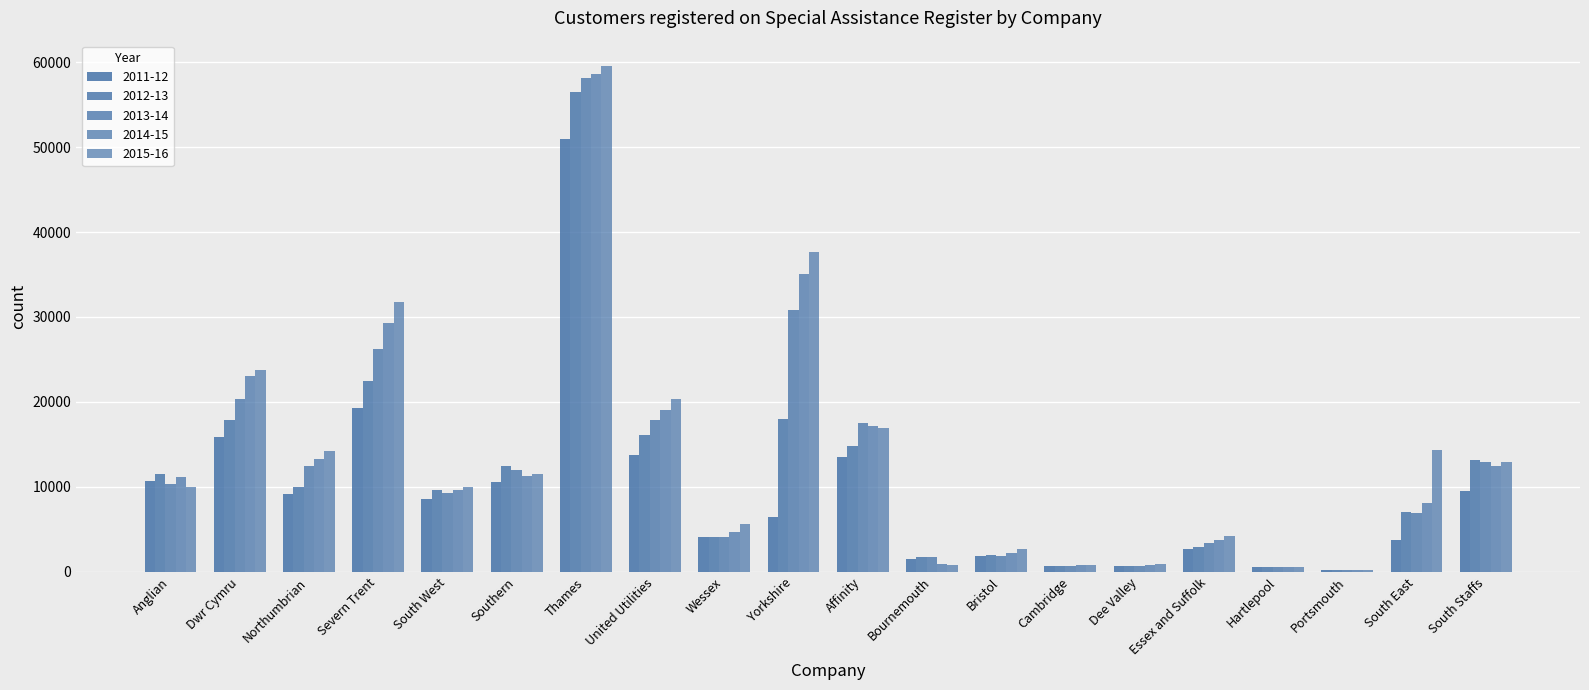

Count the number of data series in this chart.

5